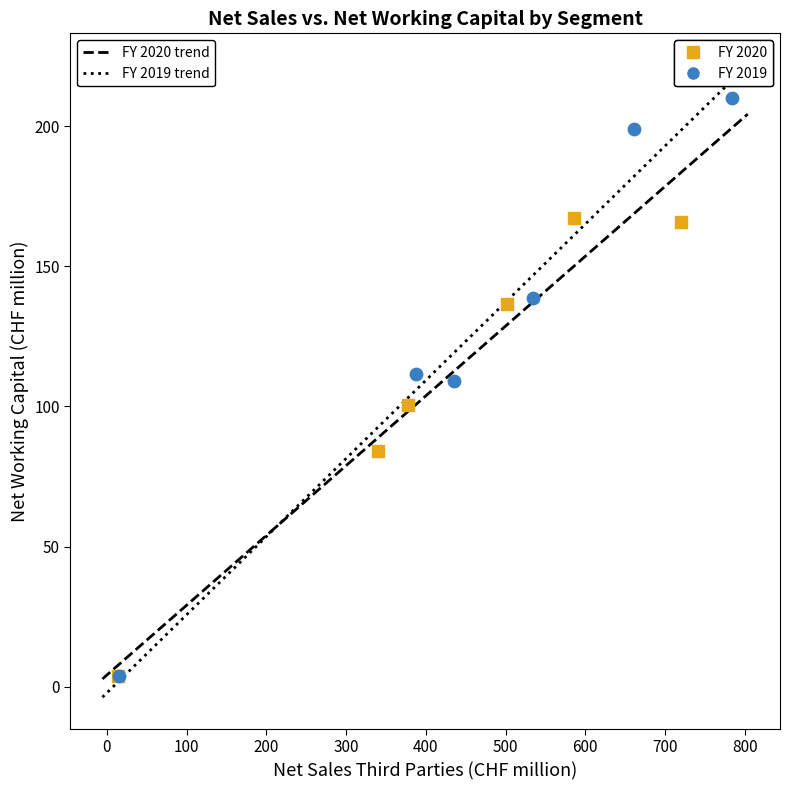

Which series has the widest spread of Y values?

FY 2019